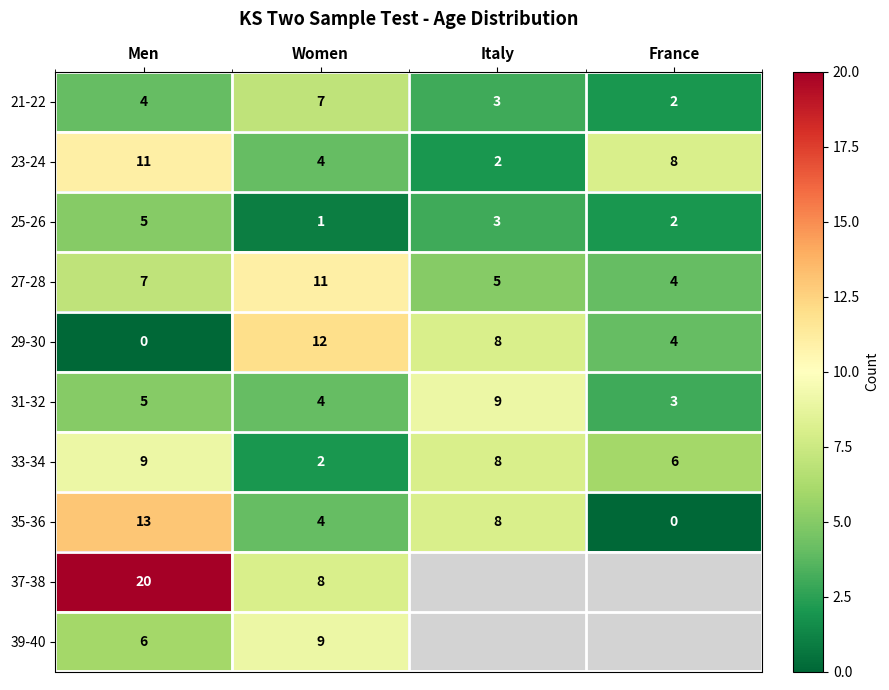

How many data points in 31-32 are less than 5?

2